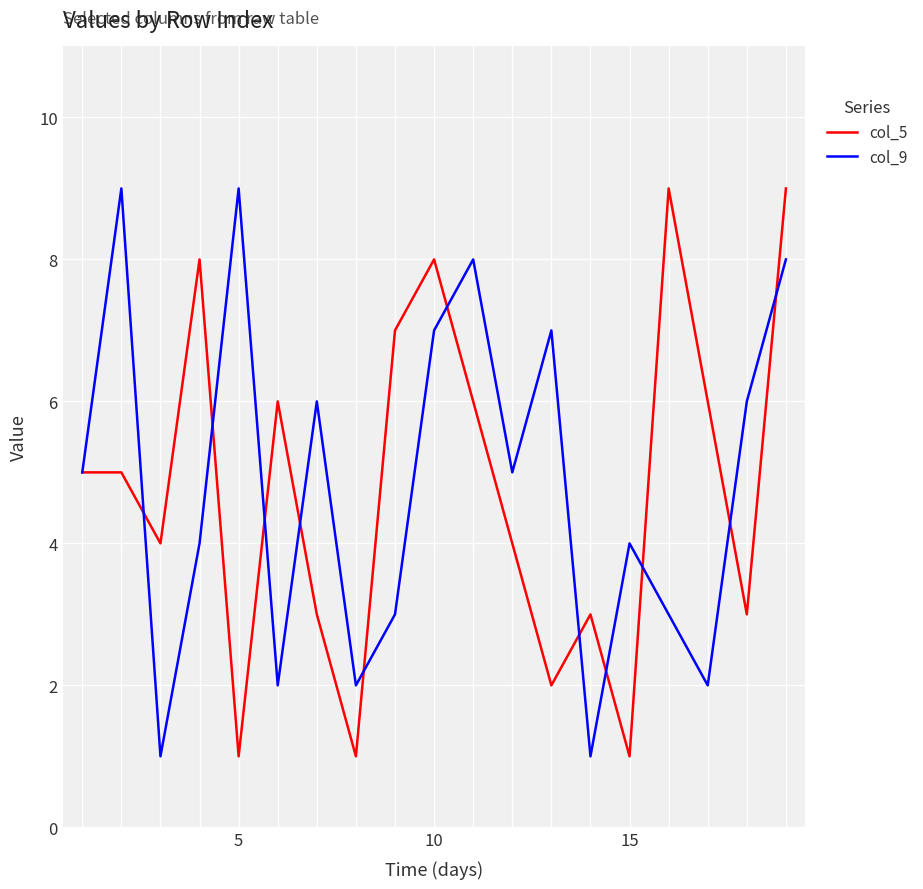

What is the maximum value shown in the chart?

9